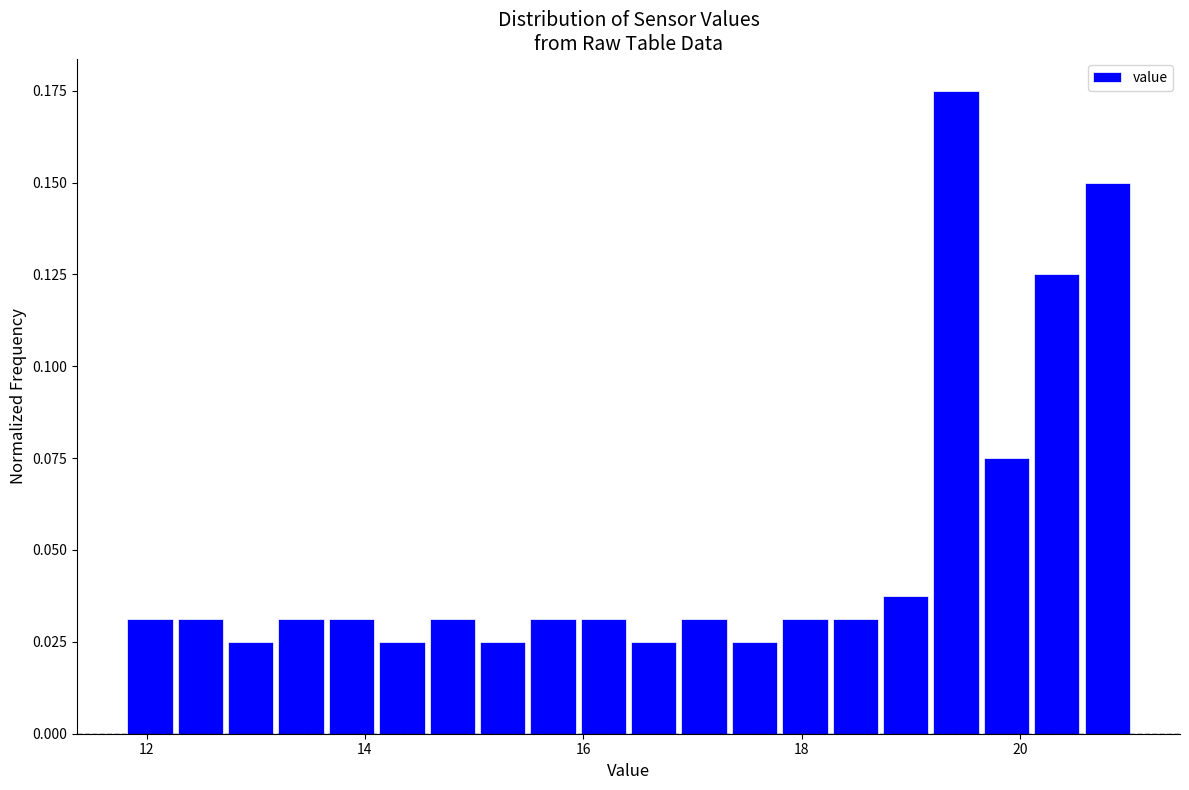

Read against the x-axis, roughly where is the centre of the tallest bar?

19.4